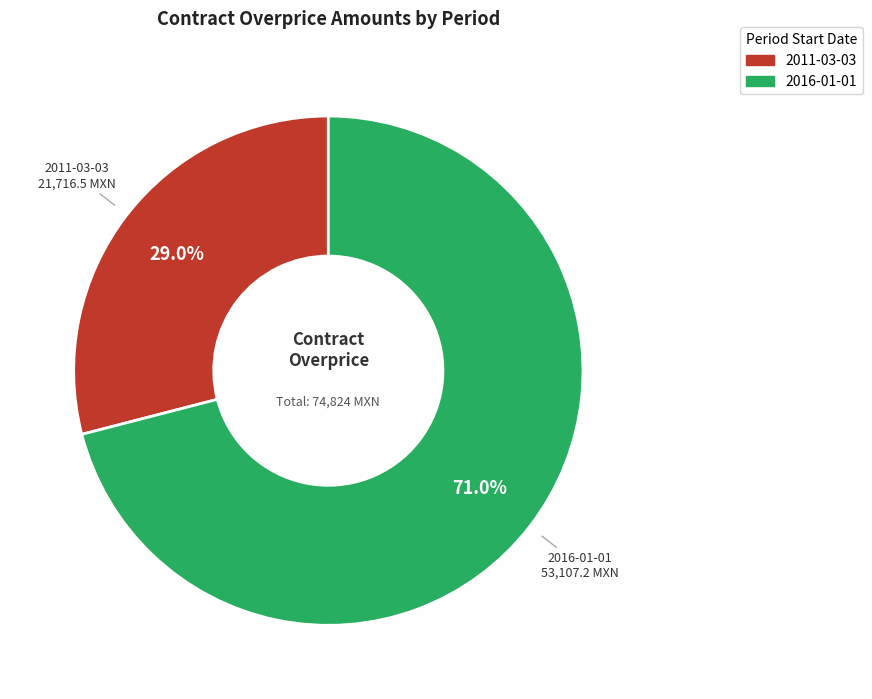

To the nearest percent, what is the difference between the 2011-03-03 and 2016-01-01 slice percentages?

42%